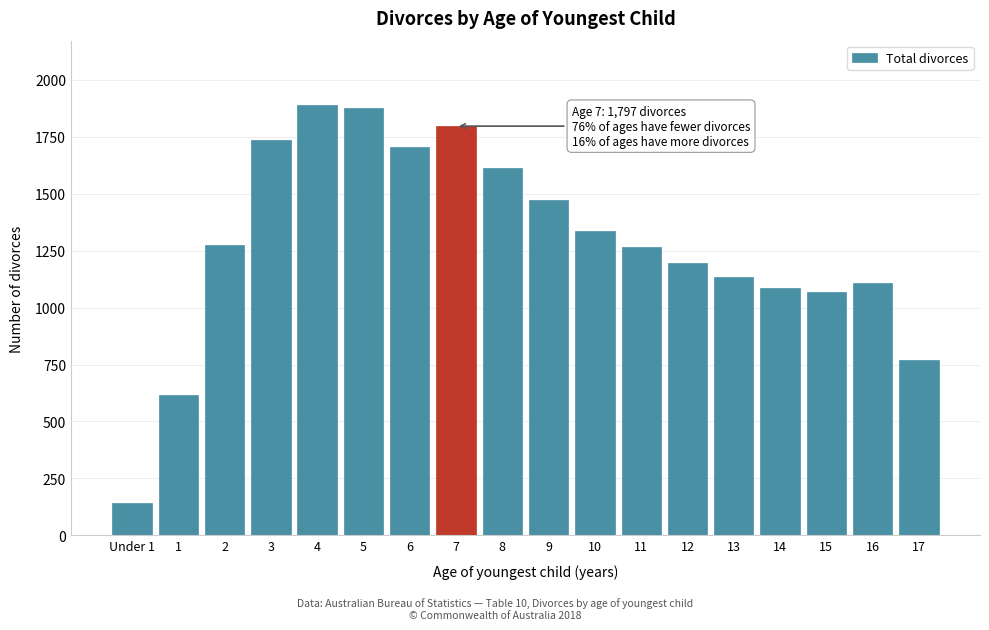

Reading left to right, what are all the values shown in this chart?

Under 1=141	1=616	2=1277	3=1737	4=1889	5=1875	6=1706	7=1797	8=1612	9=1474	10=1338	11=1264	12=1197	13=1134	14=1086	15=1068	16=1109	17=772